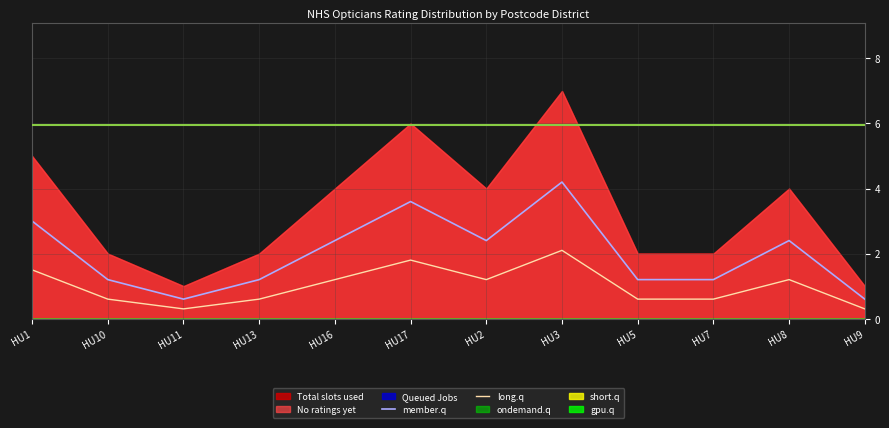

Where does the member.q series first go above 2?

HU1